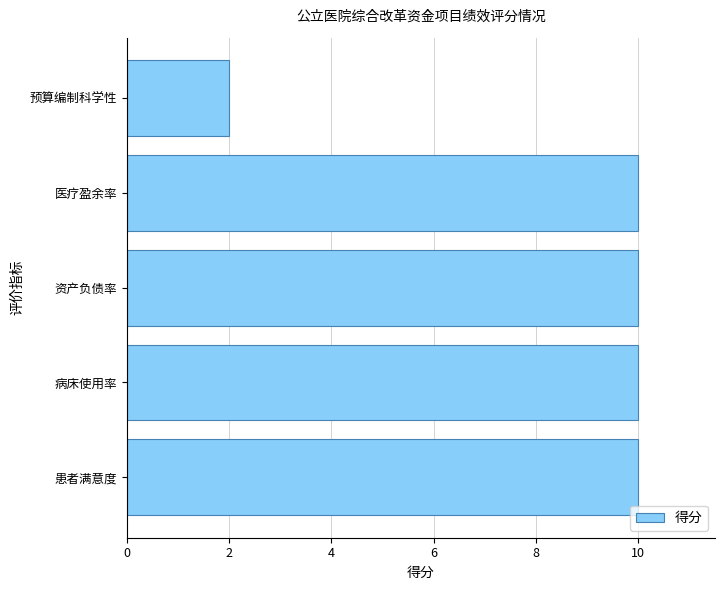

What is the difference between the maximum and minimum values?

8